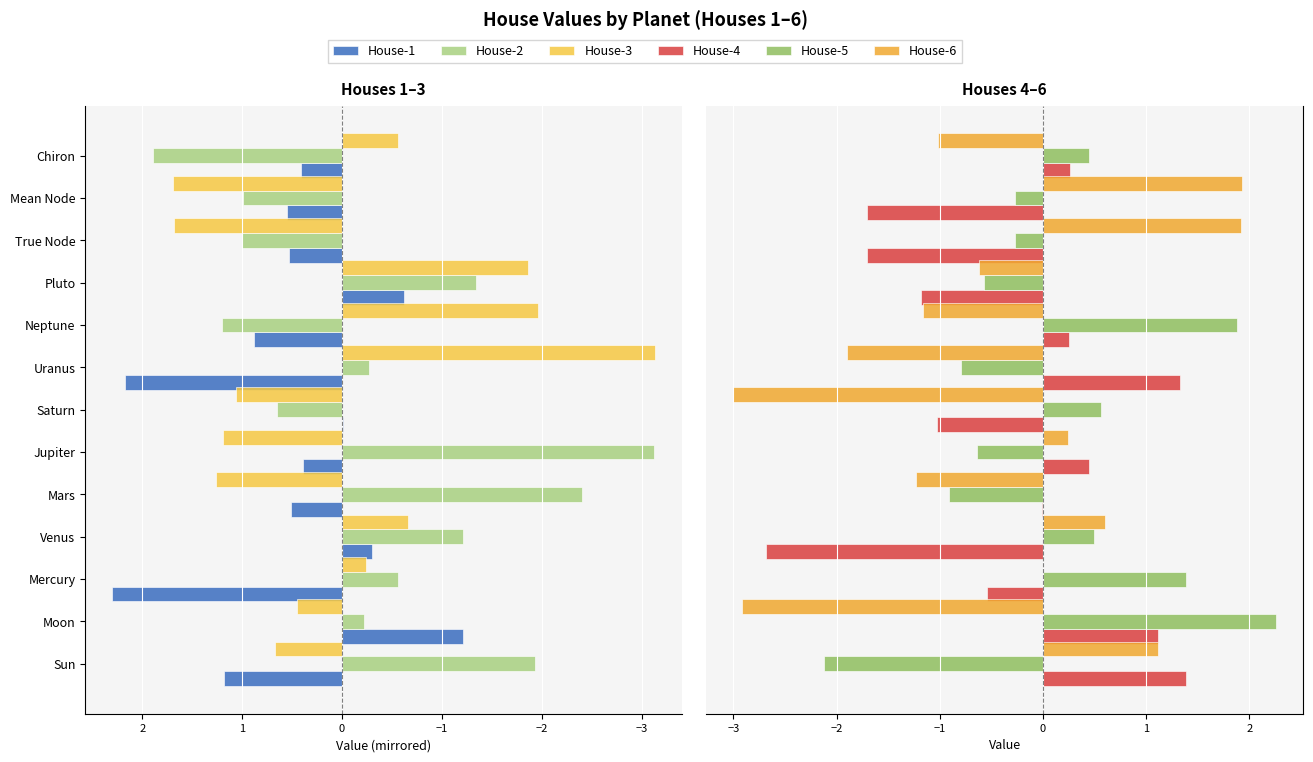

How many data points in House-3 are above 0?

7